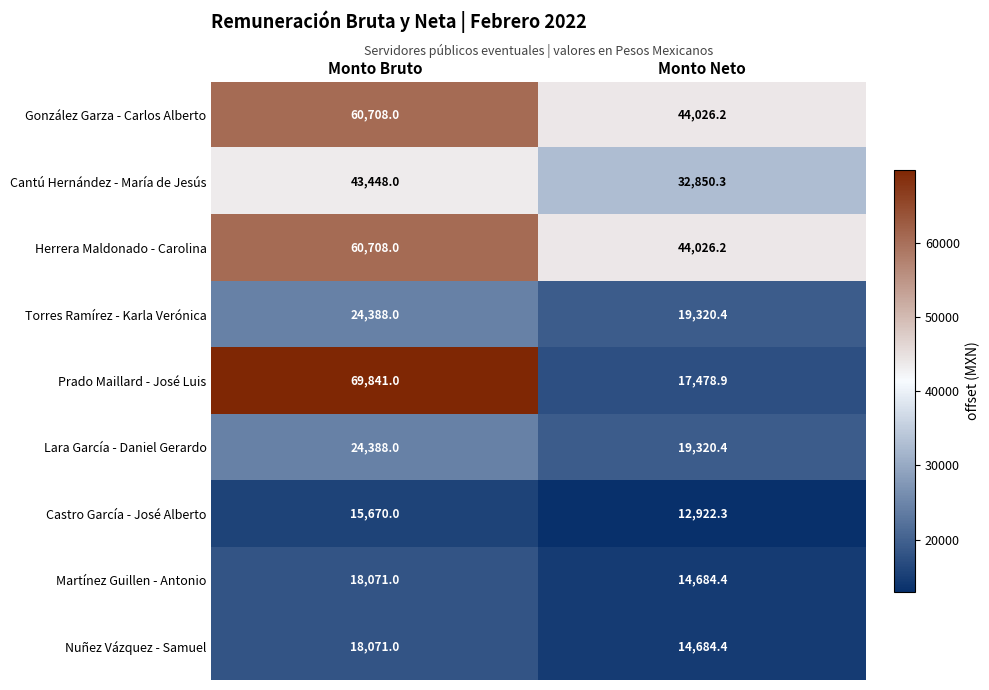

What is the total value across all series at Monto Neto?

219313.5